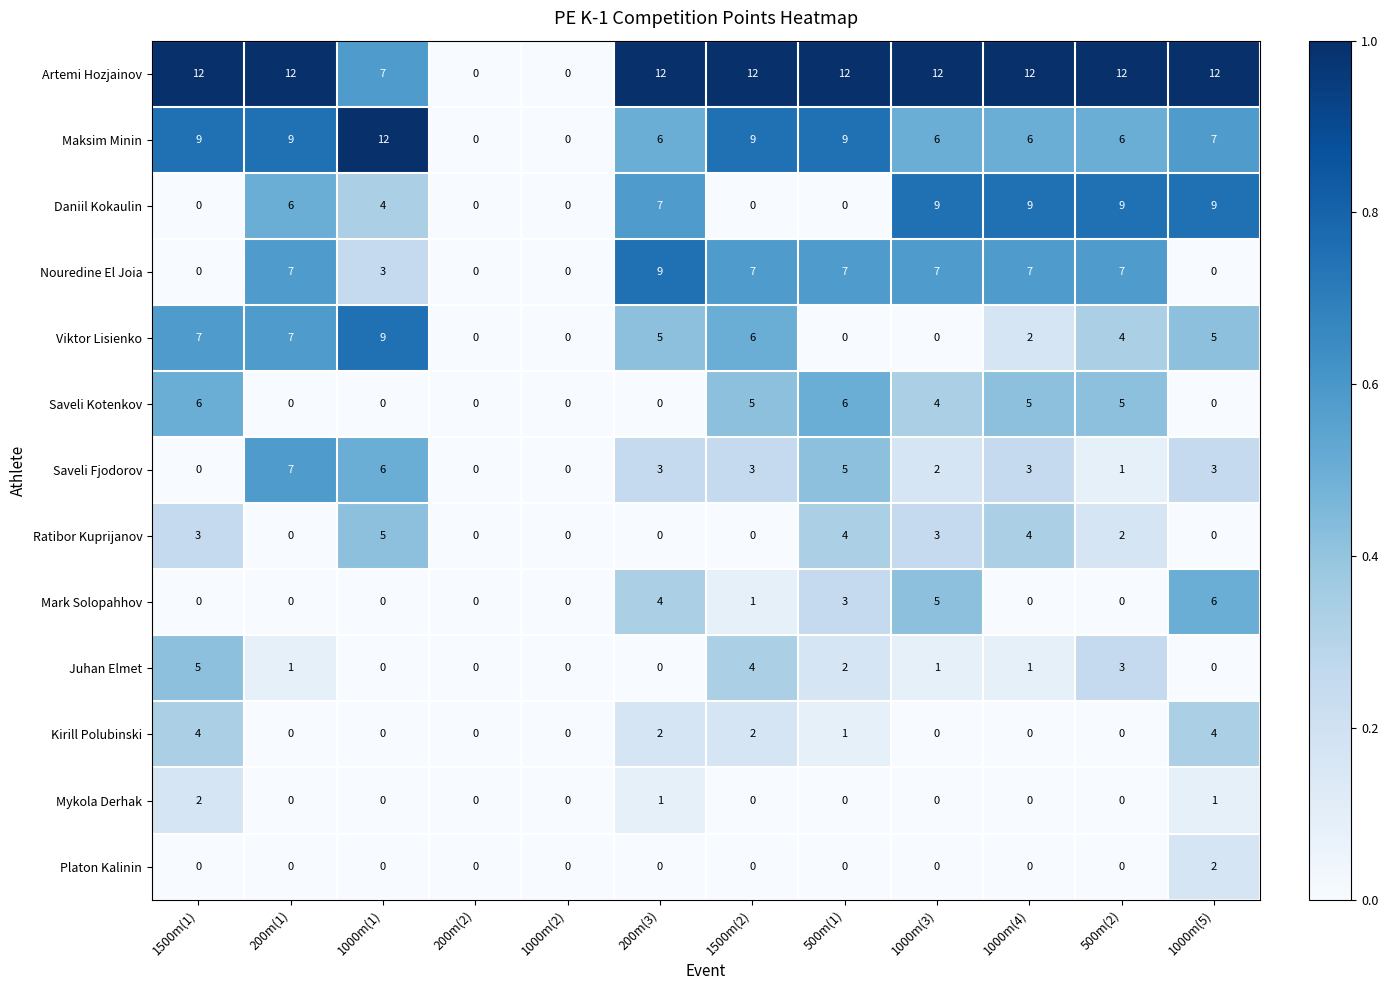

What is the difference between the highest and lowest values at 500m(1)?

12